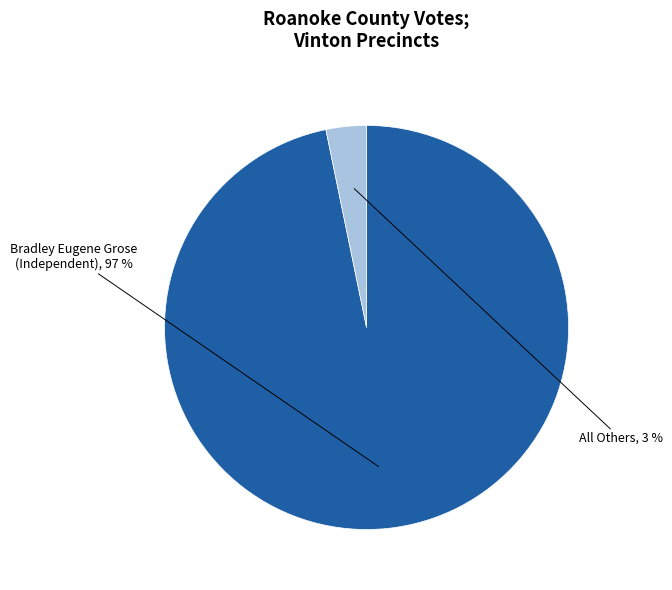

To the nearest percent, what is the difference between the largest and smallest slice percentages?

94%